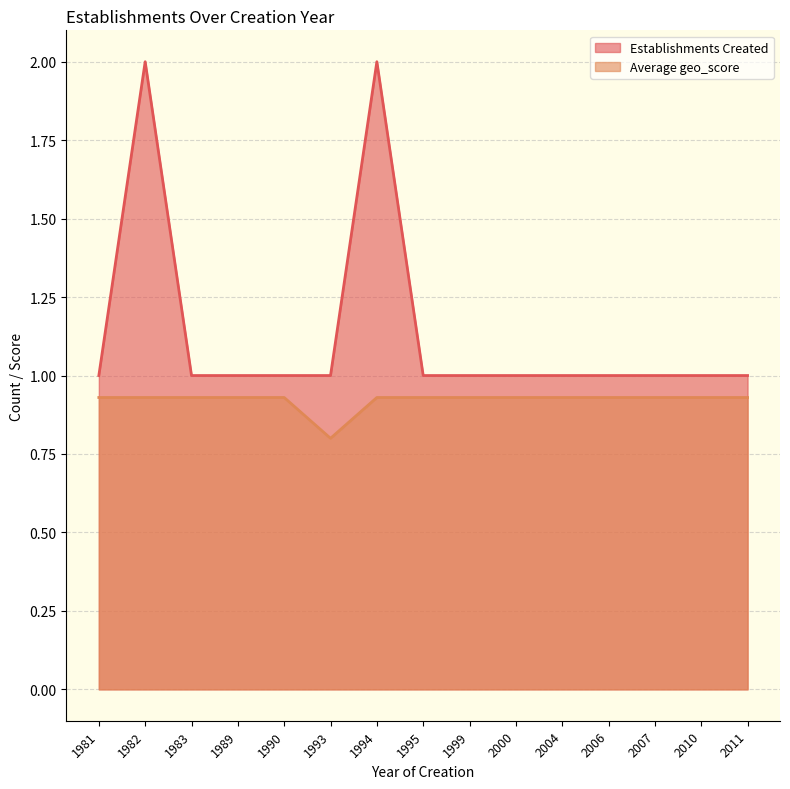

At which category is the sum across all series the highest?

1982